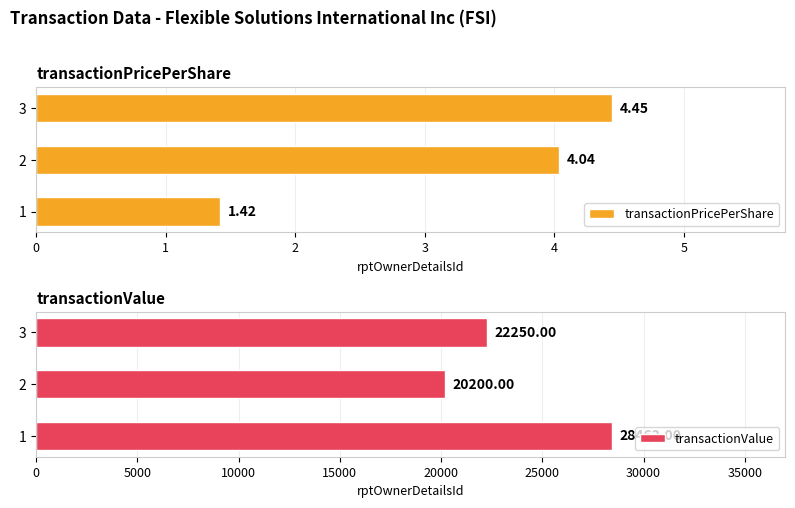

True or false: transactionValue has a value of 10681.8 at 2.

False